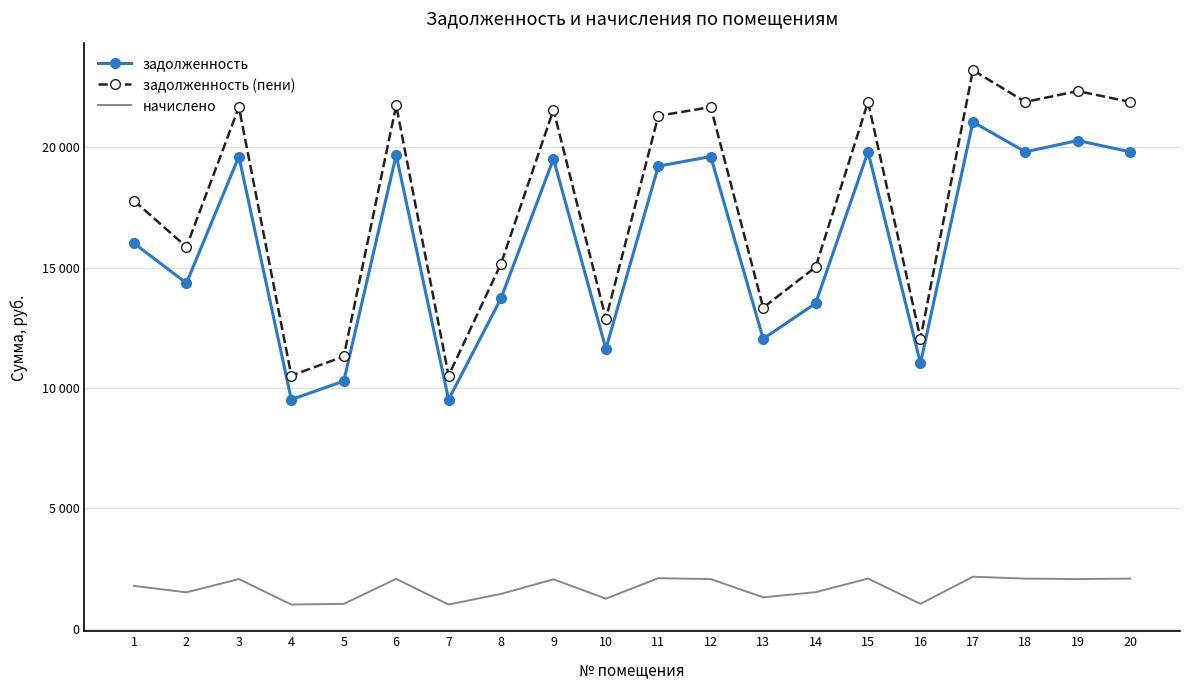

What is the maximum value shown in the chart?

23210.9